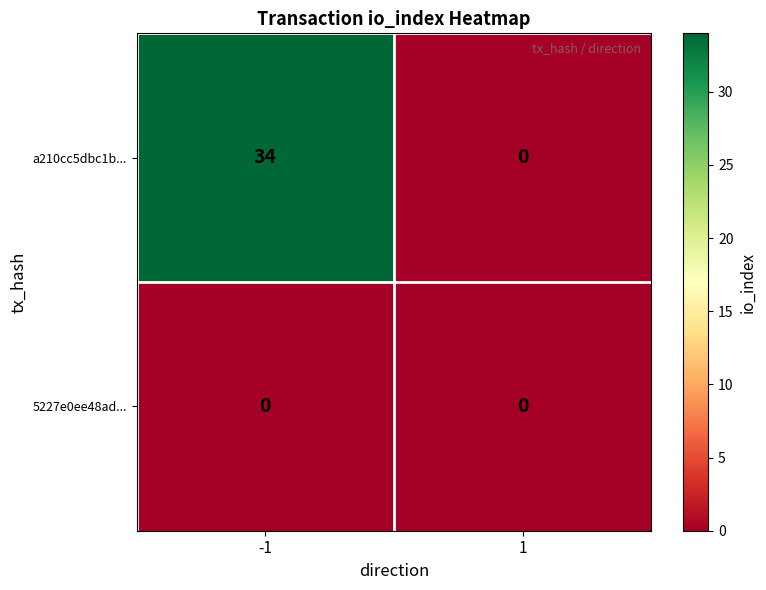

Reading left to right, what are all the values shown in this chart?

a210cc5dbc1b...: 34	0
5227e0ee48ad...: 0	0